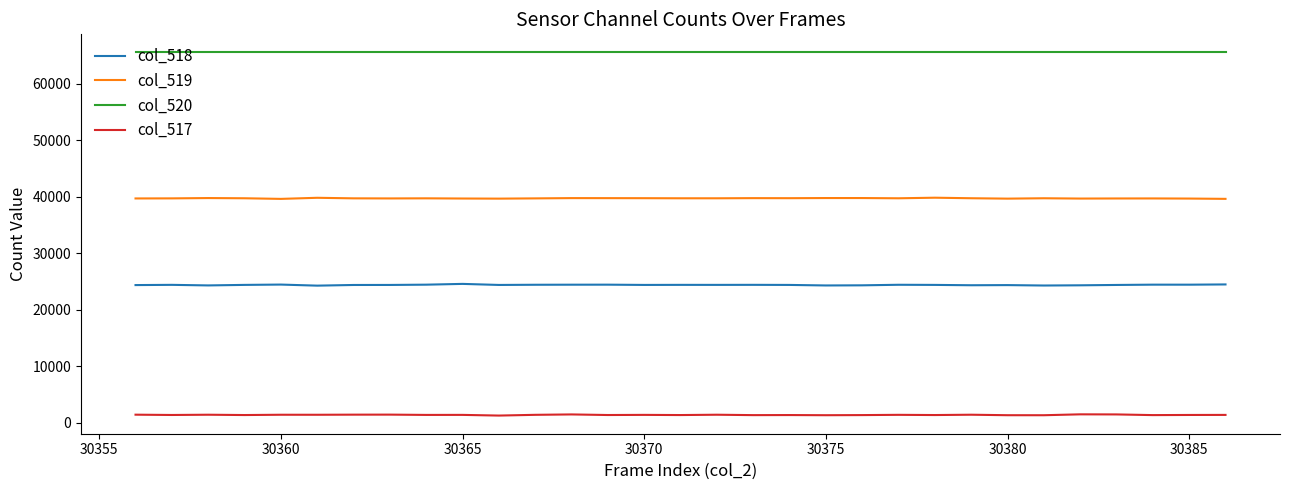

What is the minimum value for col_520?

65535